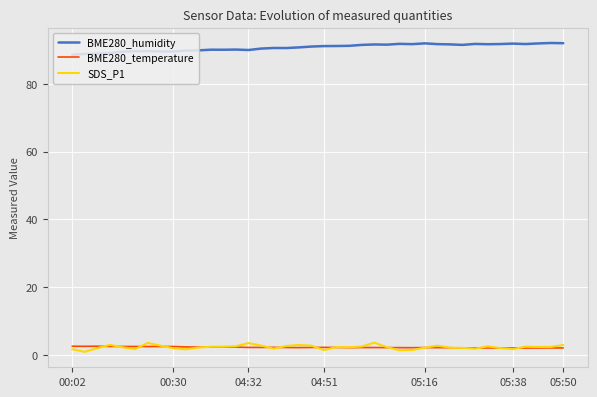

Which series has the largest total across all categories?

BME280_humidity